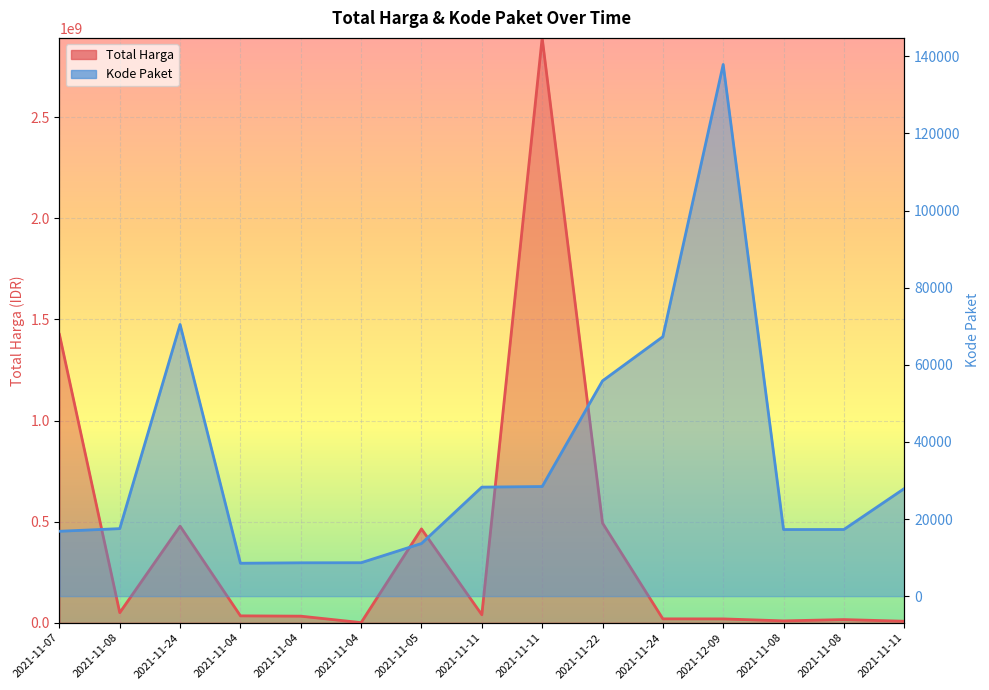

How many categories are shown in the chart?

15